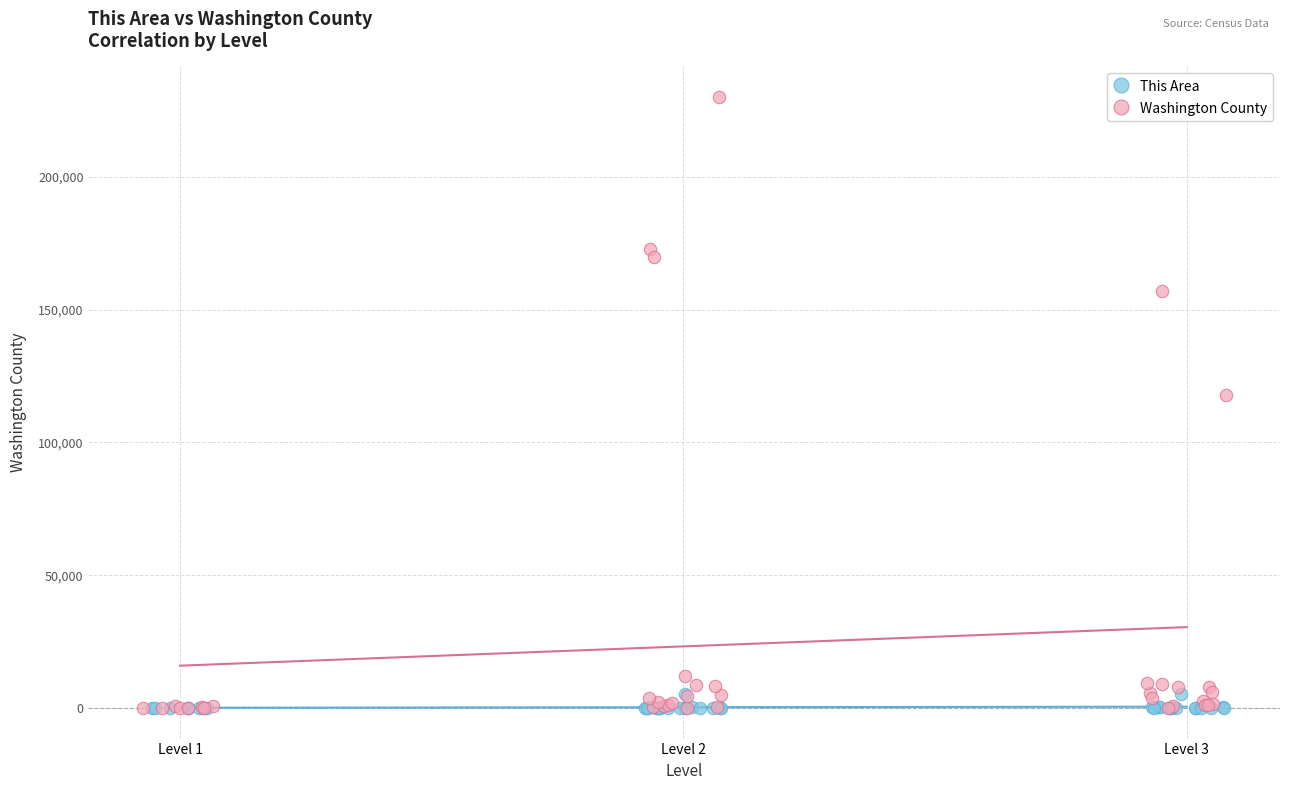

What are all the series names shown in the legend?

This Area, Washington County